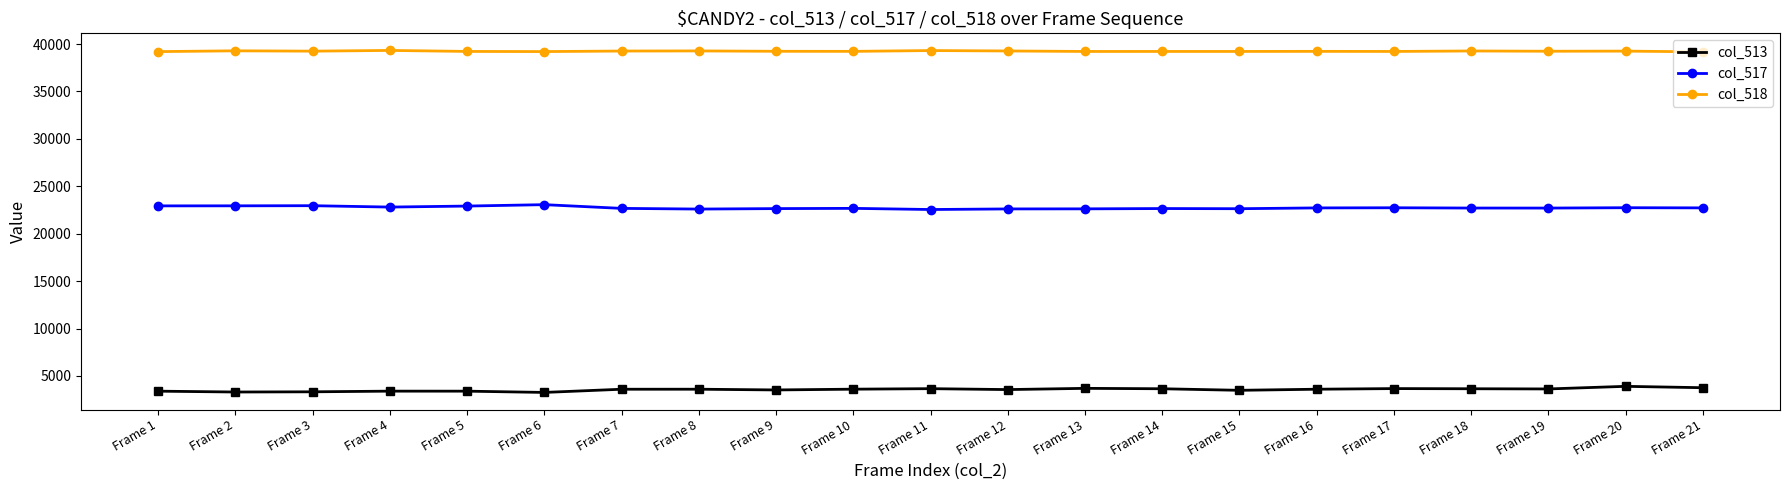

Rank the series by their average value, from lowest to highest.

col_513, col_517, col_518